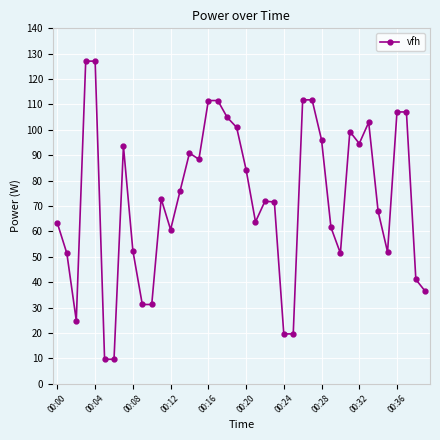

What is the value of the 27th point from the left?

111.8